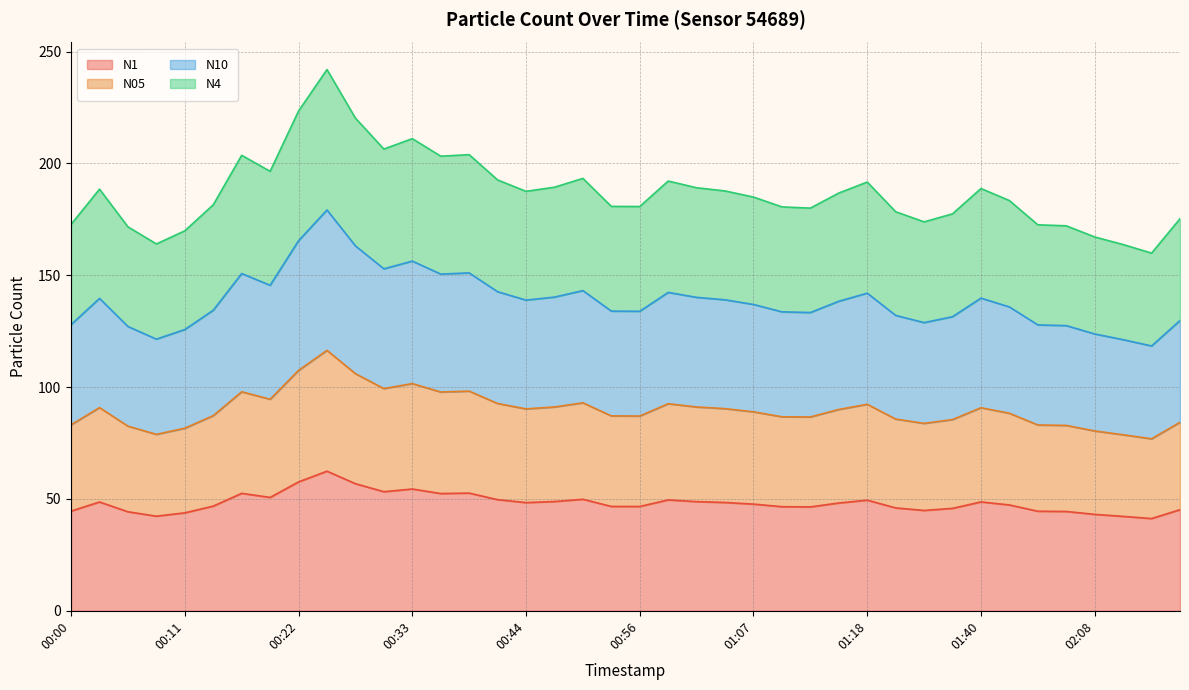

At which label does N05 reach its peak?

00:25